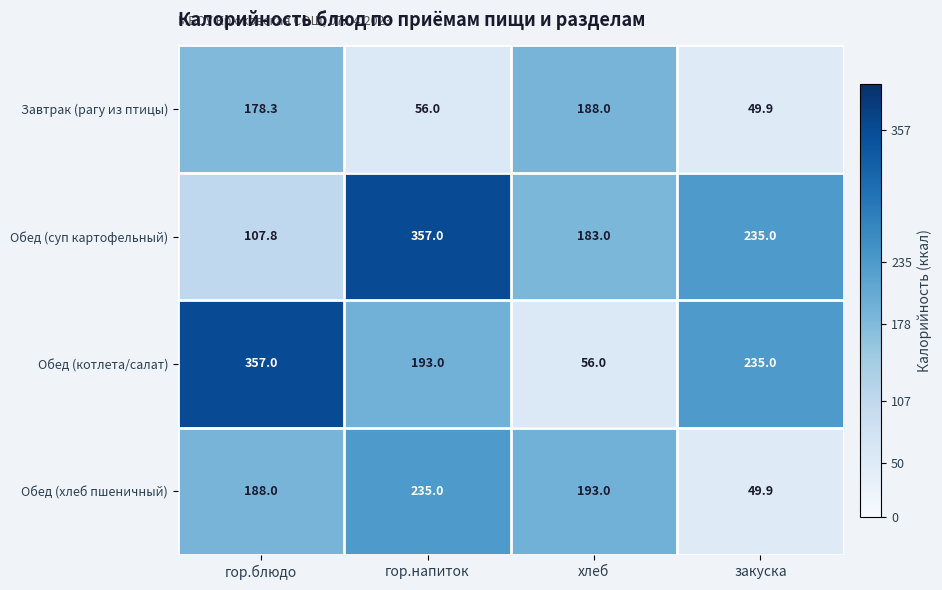

At which label does Обед (хлеб пшеничный) first exceed 193?

гор.напиток